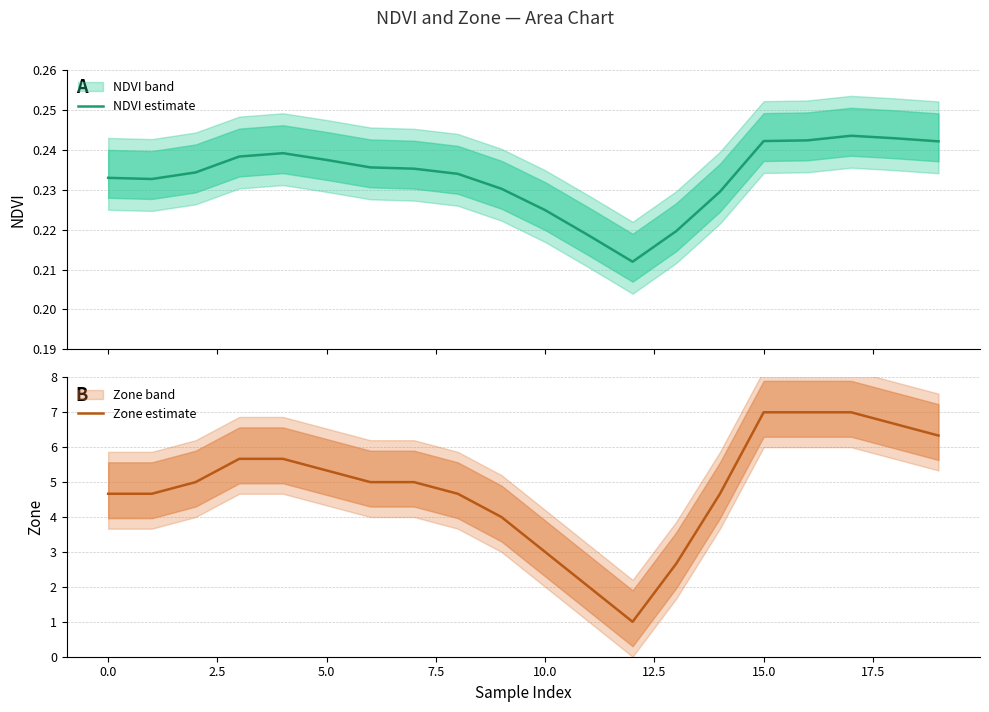

Where is NDVI estimate nearest to the value 0?

12